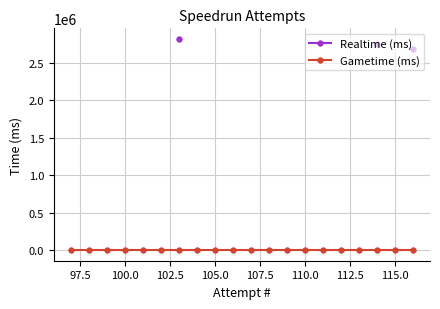

True or false: Realtime (ms) and Gametime (ms) intersect in this chart.

False